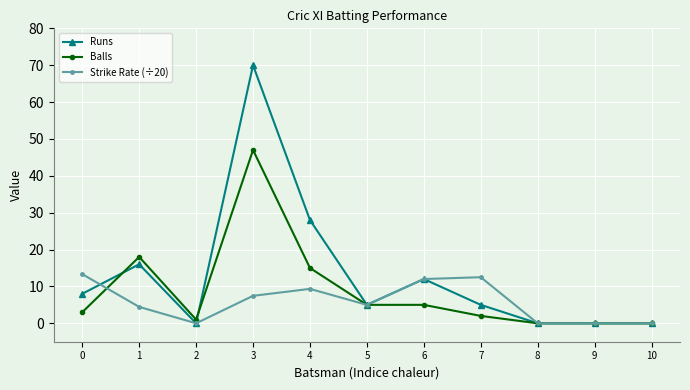

What is the sum of the Strike Rate (÷20) values at 3 and 4?

16.8